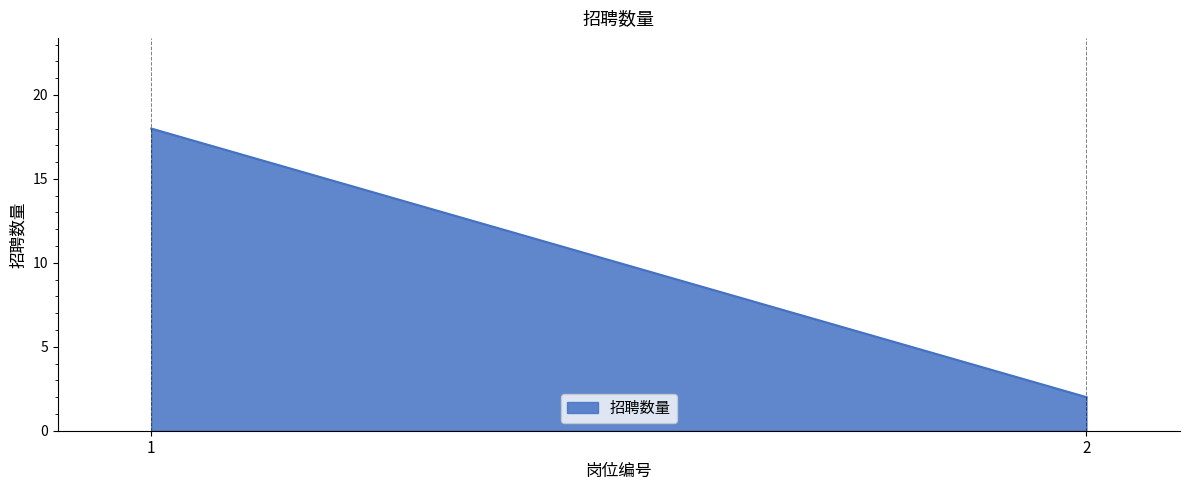

Reading left to right, list all the values displayed in this chart.

1=18	2=2